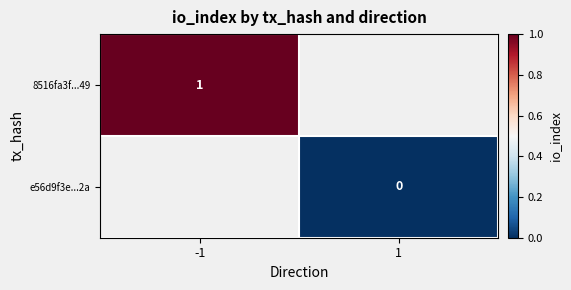

Is the value of e56d9f3e...2a at 1 greater than the value of 8516fa3f...49 at -1?

No